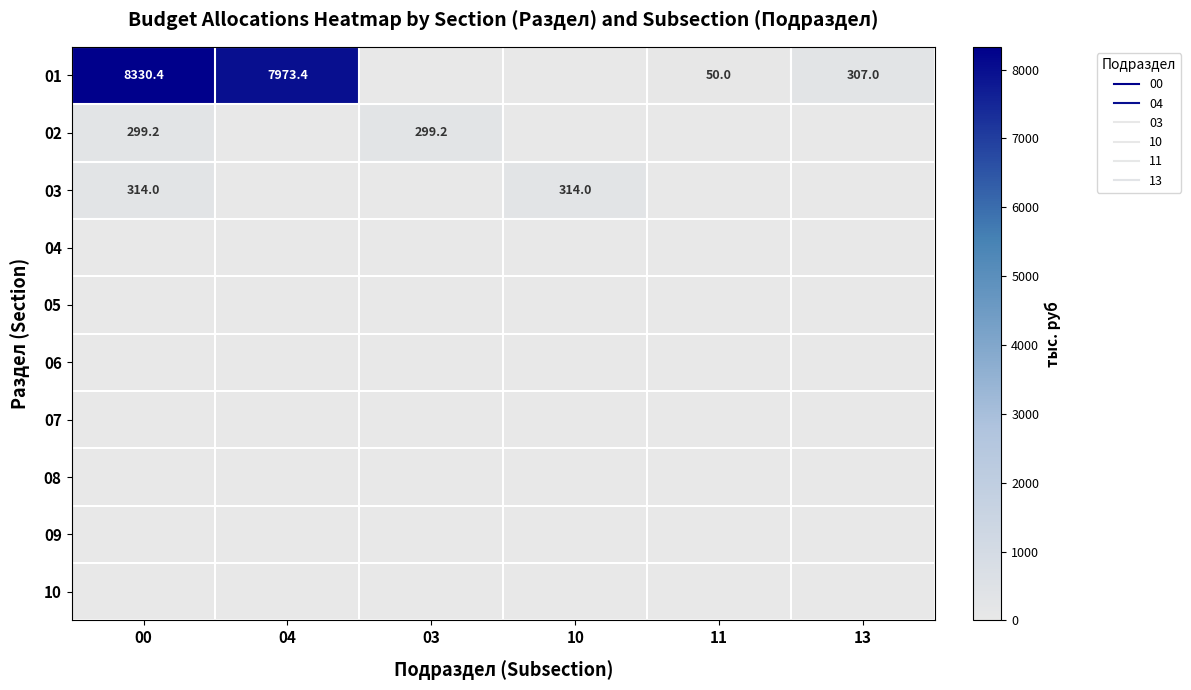

Is the value of 04 at 00 greater than the value of 08 at 04?

No